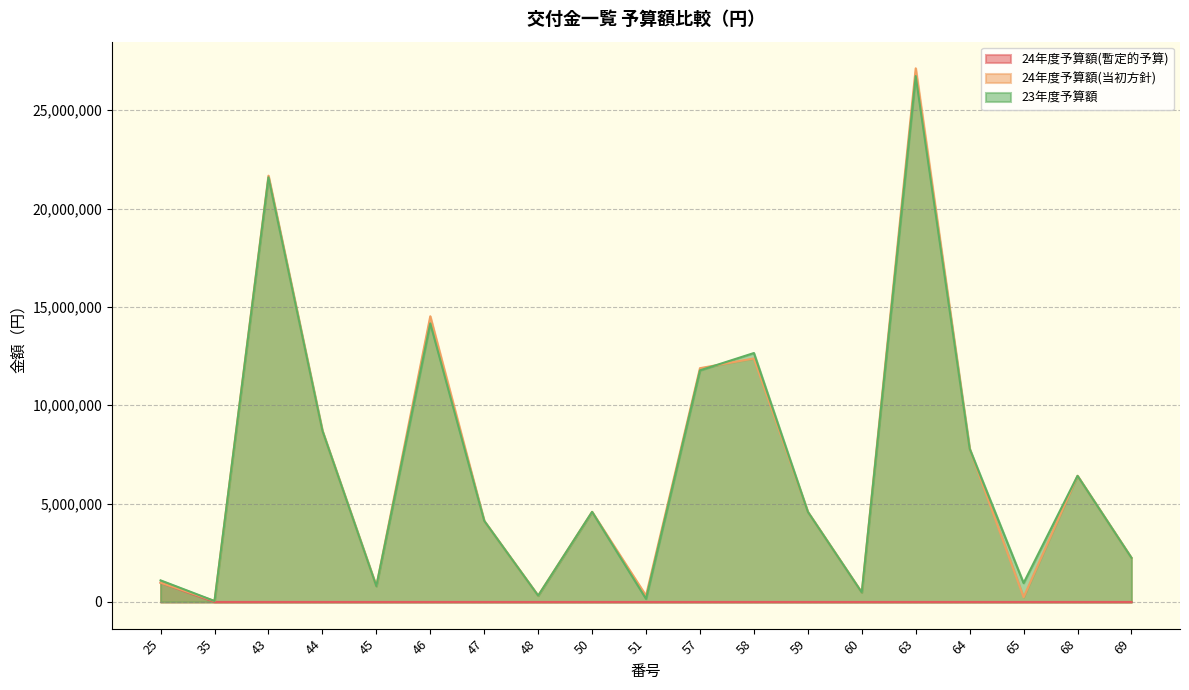

At which category does 24年度予算額(当初方針) reach its first local valley?

35